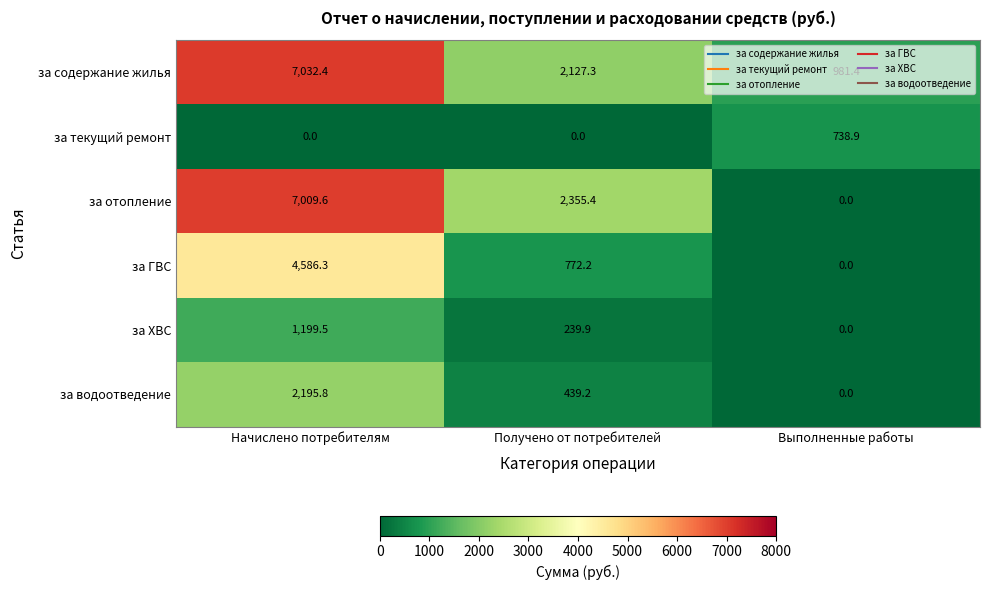

Rank the series at Получено от потребителей from highest to lowest value.

за отопление, за содержание жилья, за ГВС, за водоотведение, за ХВС, за текущий ремонт